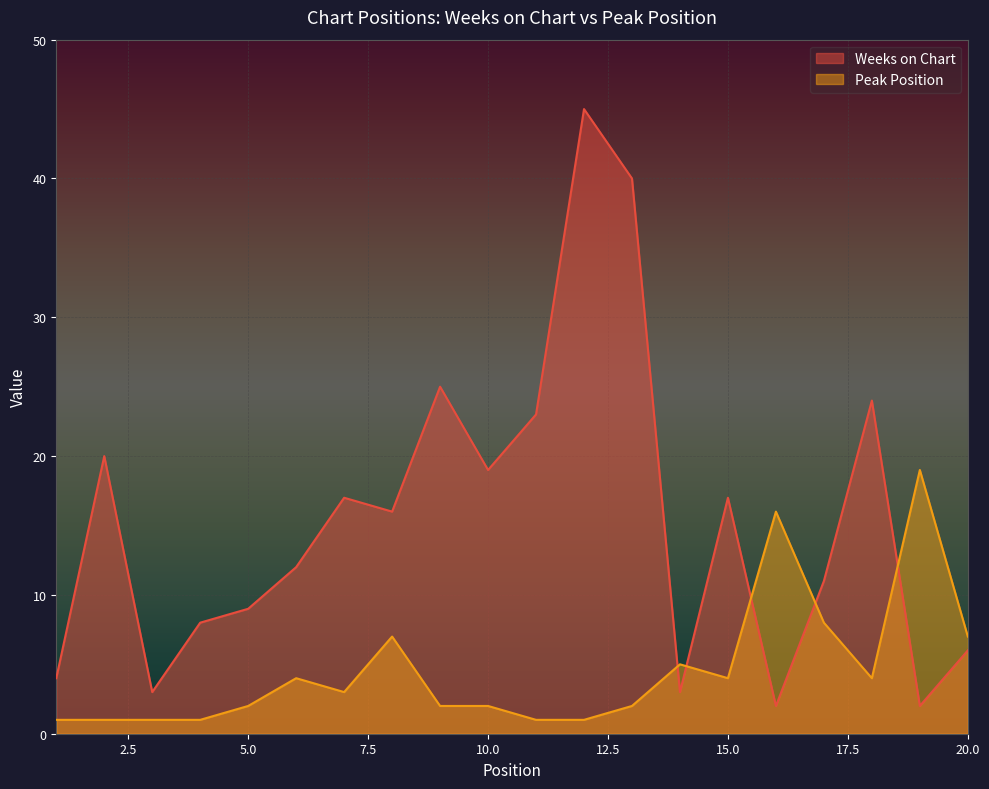

The Weeks on Chart series shows 26 at 13. True or false?

False